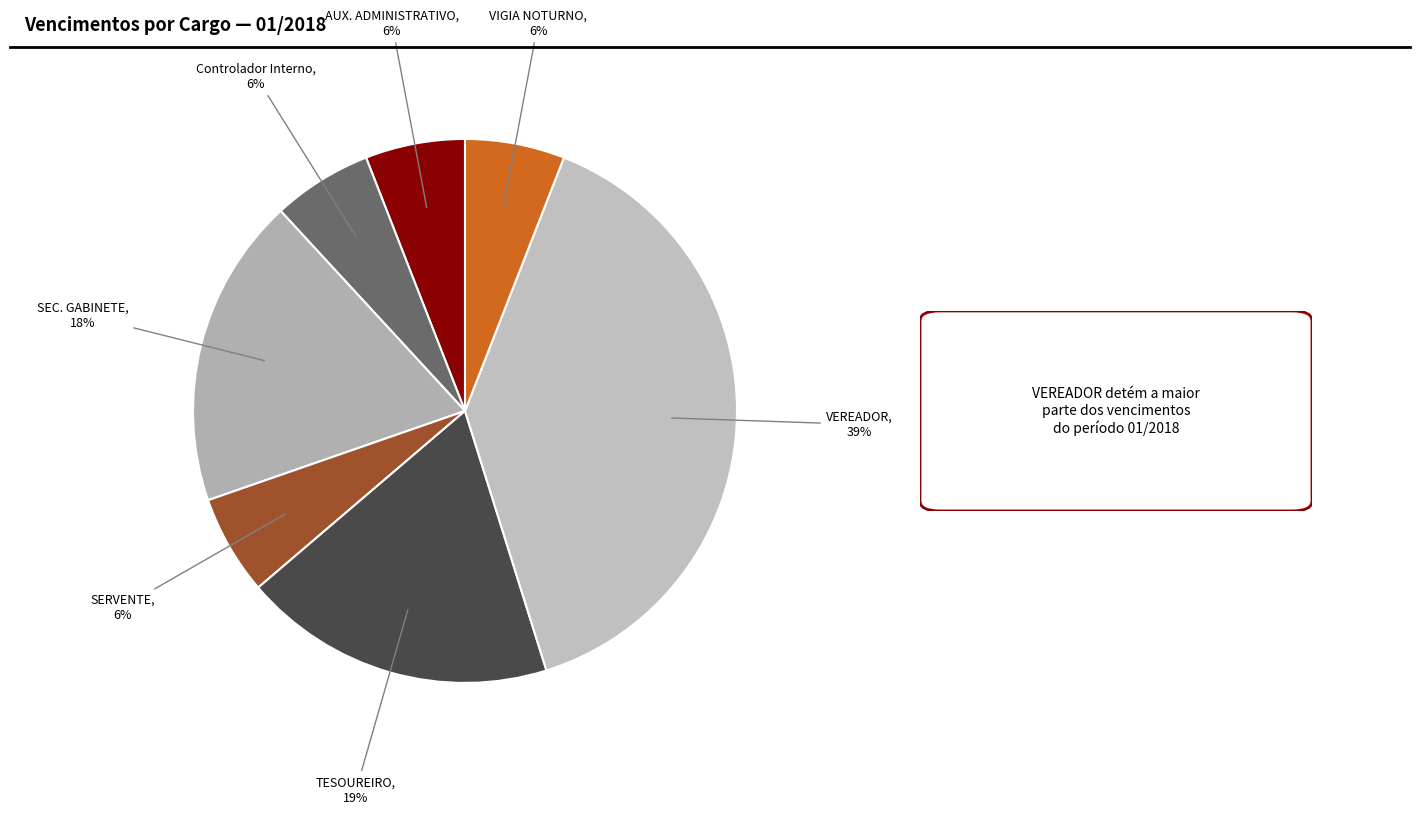

How many slices are in this pie chart?

7